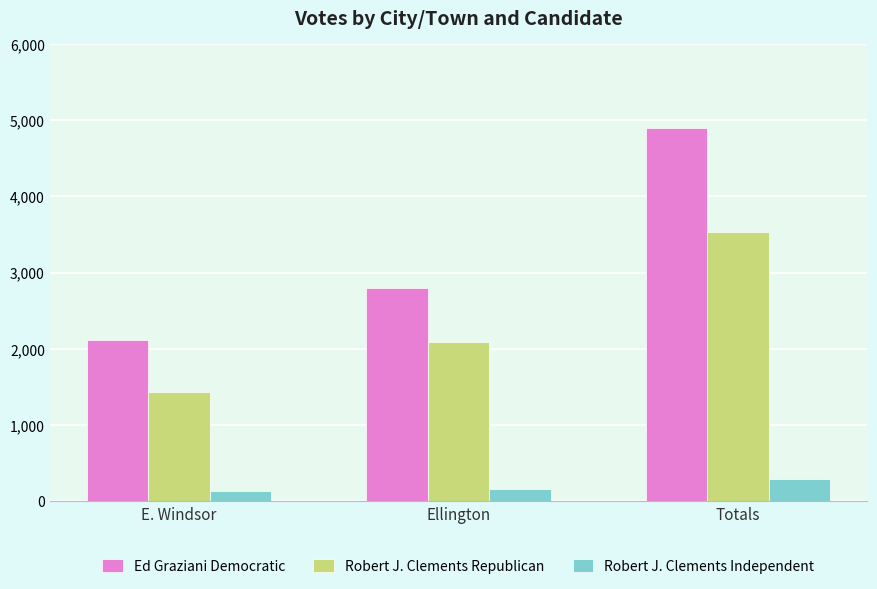

Is it true that Robert J. Clements Republican equals 2095 at Ellington?

True